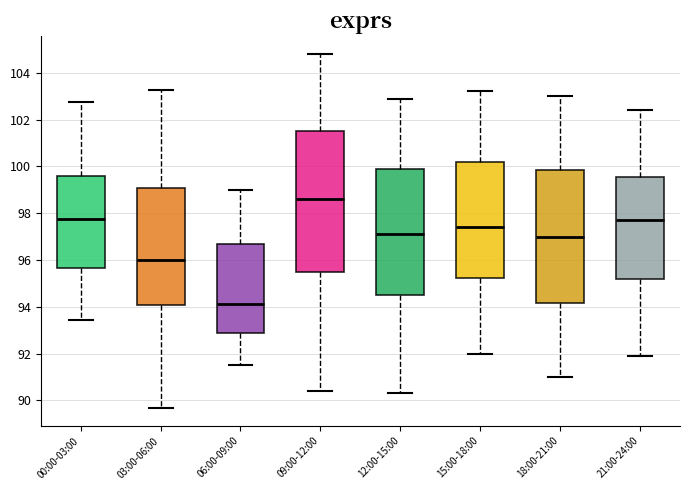

Comparing the boxes themselves (not the whiskers), which one is the tallest?

09:00-12:00